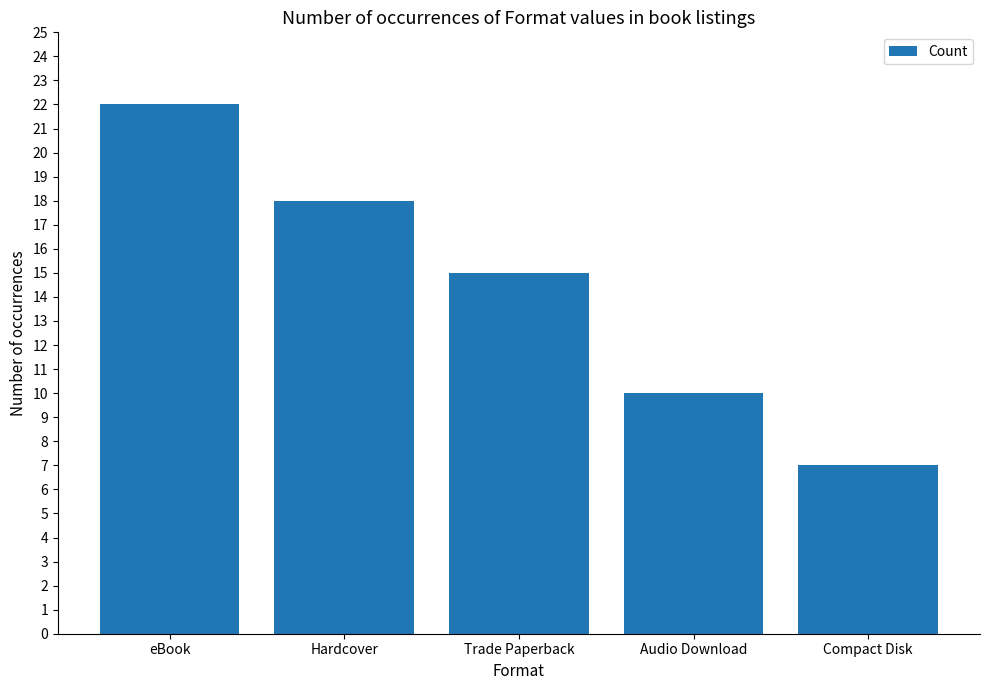

True or false: the data shows 10 at Compact Disk.

False